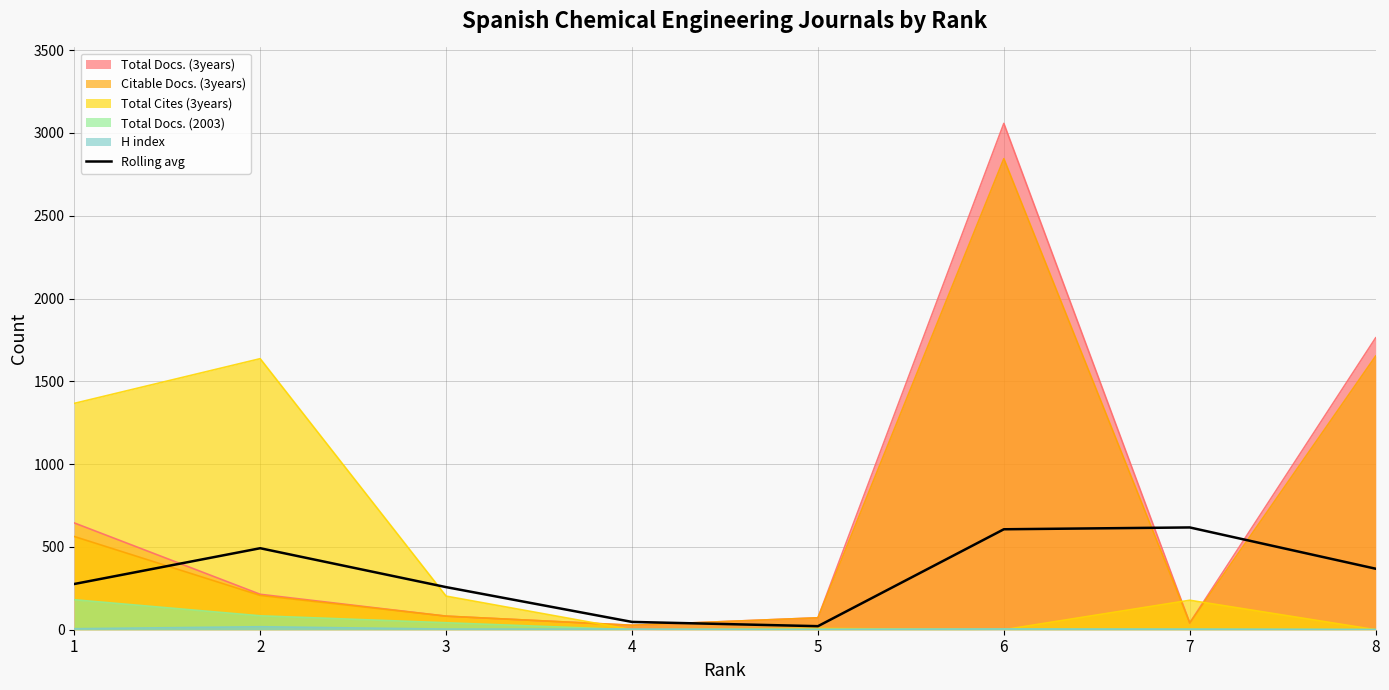

Count the number of data series in this chart.

6